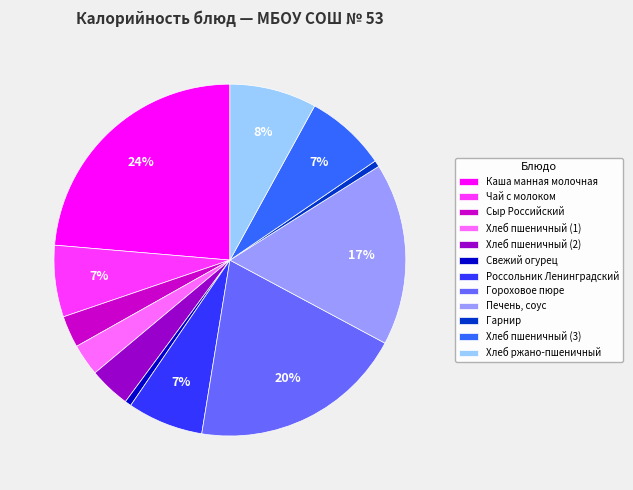

True or false: Хлеб ржано-пшеничный accounts for 1% of the total.

False